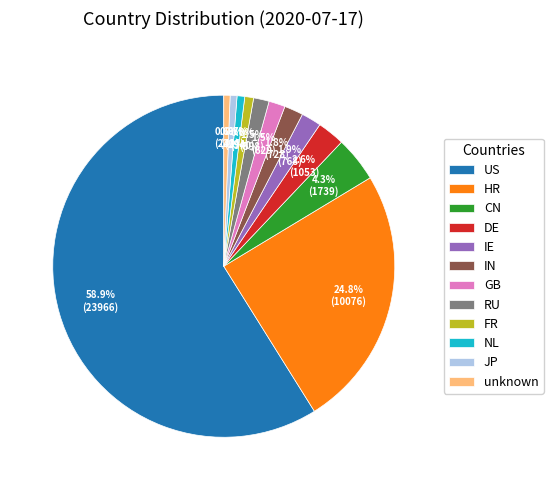

Does US represent more than half of the total?

Yes